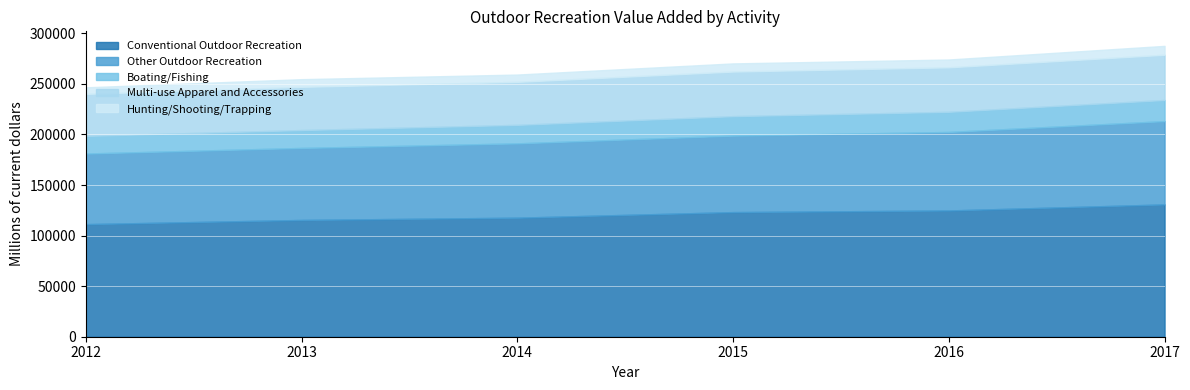

What is the difference between the highest and lowest values at 2016?

117127